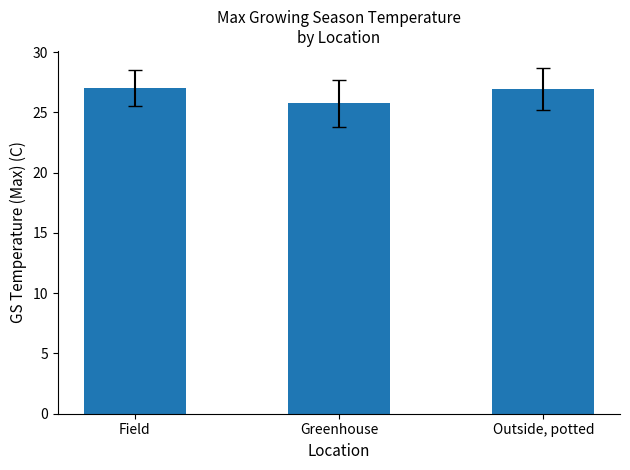

Where does the data first go above 26?

Field